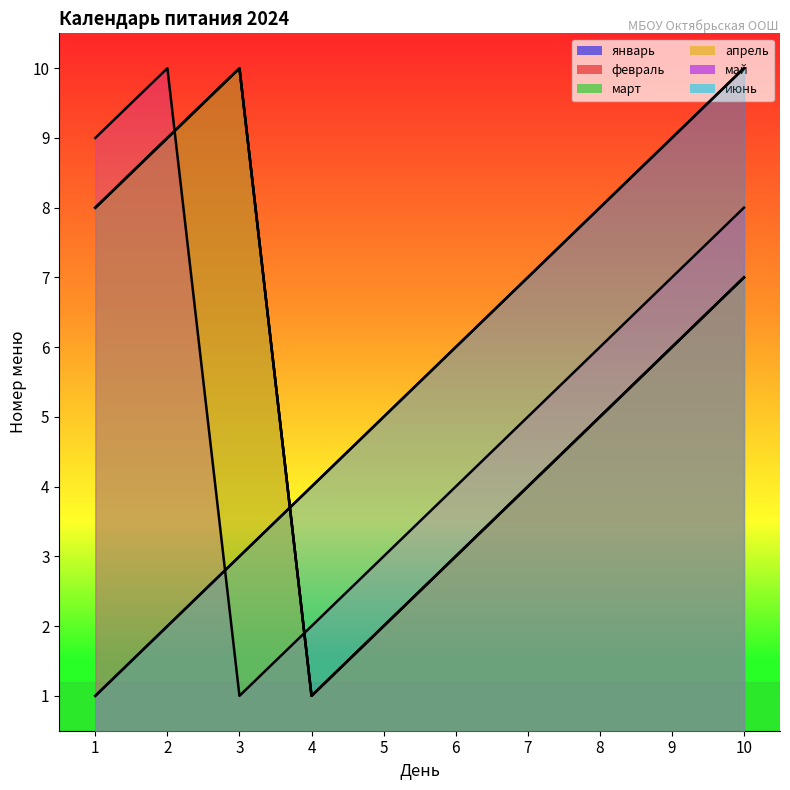

List the series in order of their peak value, lowest first.

январь, февраль, март, апрель, май, июнь